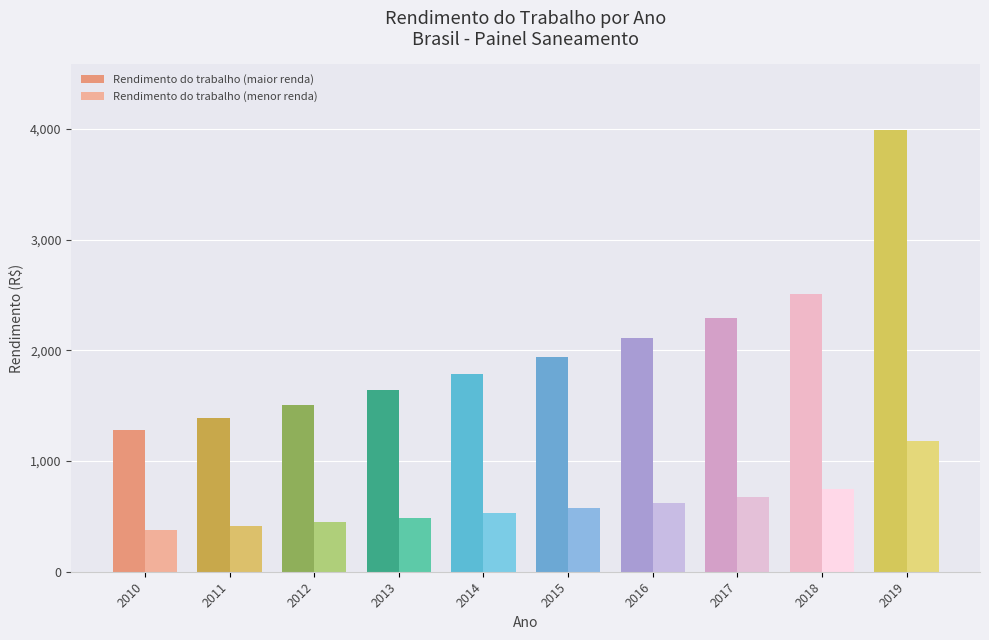

What is the difference between the highest and lowest values at 2014?

1255.8